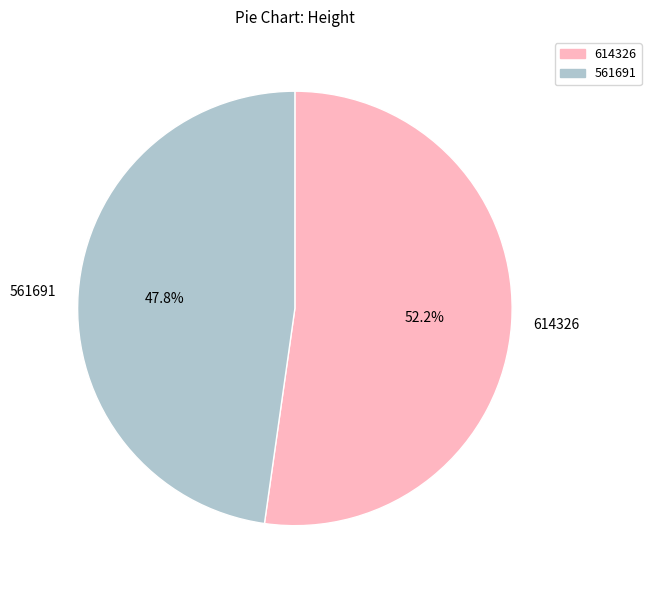

The 561691 slice represents 48% of the pie. True or false?

True